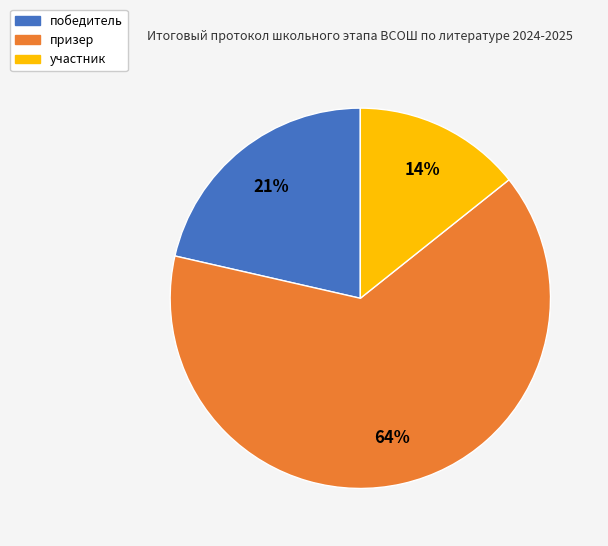

Does any single category account for the majority?

Yes